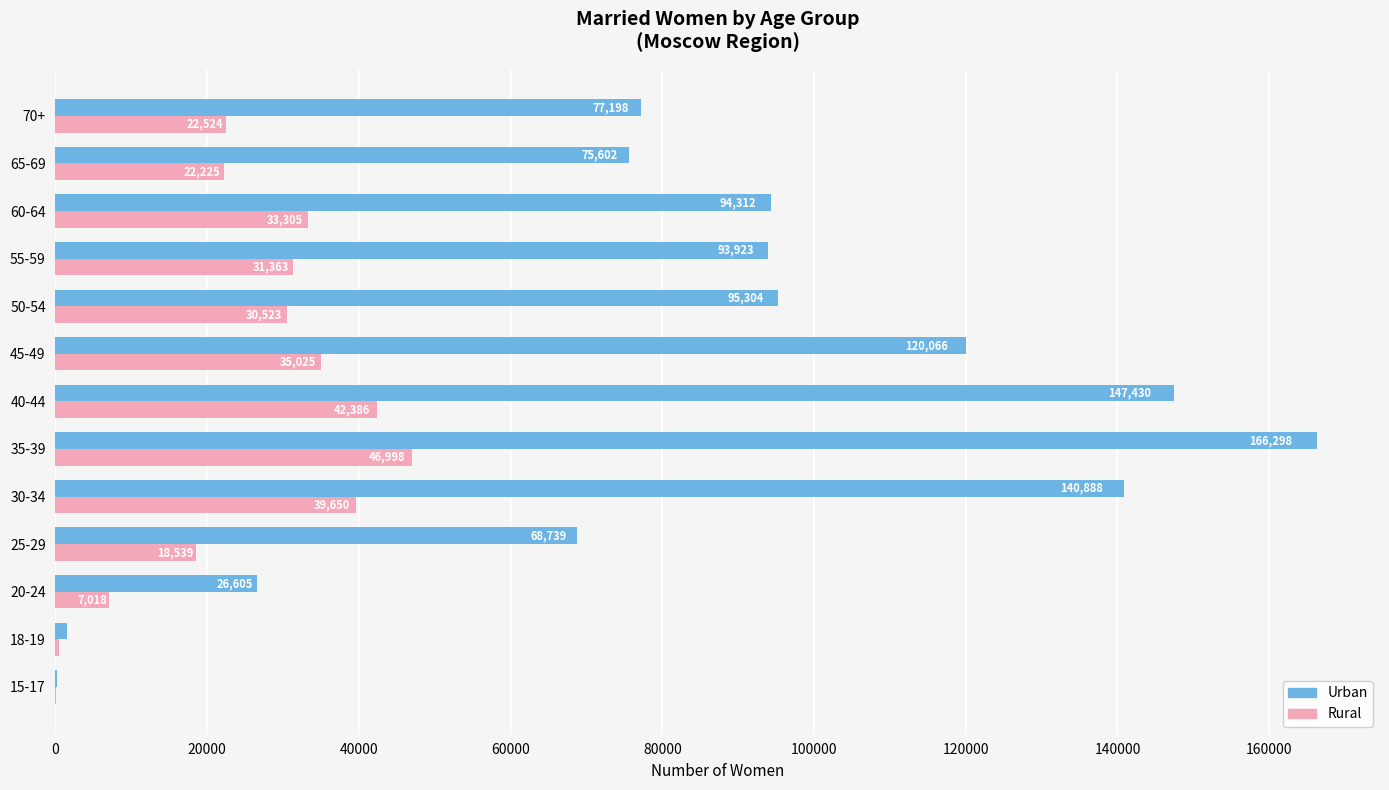

What is the approximate value of Rural at 35-39, to the nearest 10?

47000